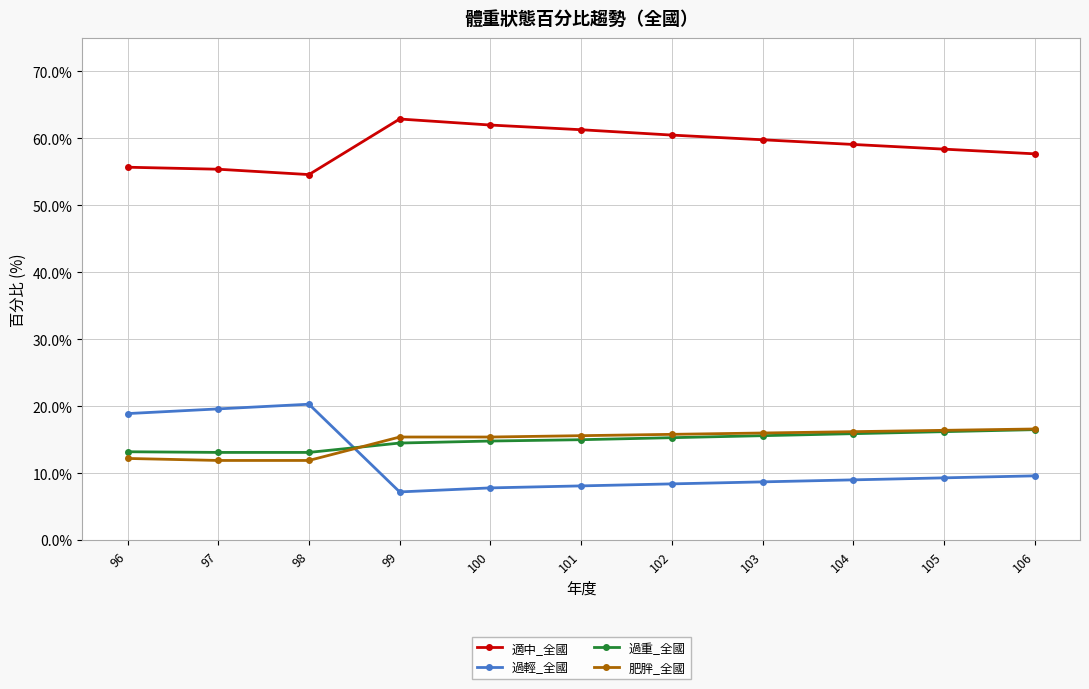

What is the spread (max minus min) of values at 99?

55.7